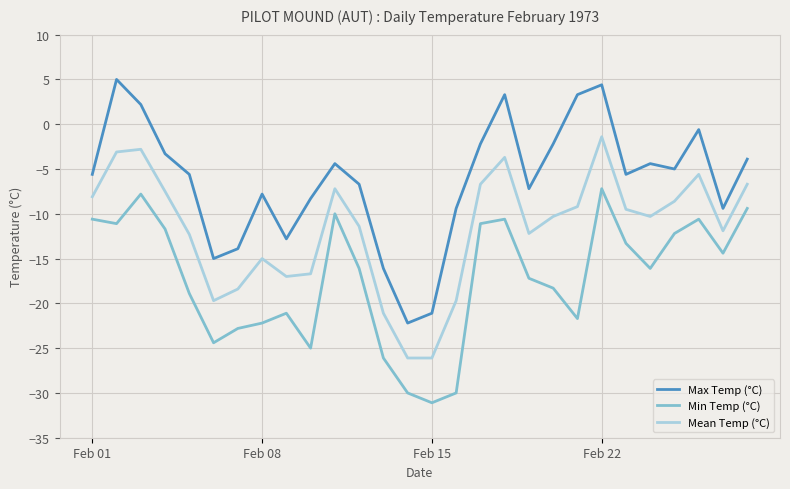

What is the difference between the maximum and minimum values in the Max Temp (°C) series?

27.2